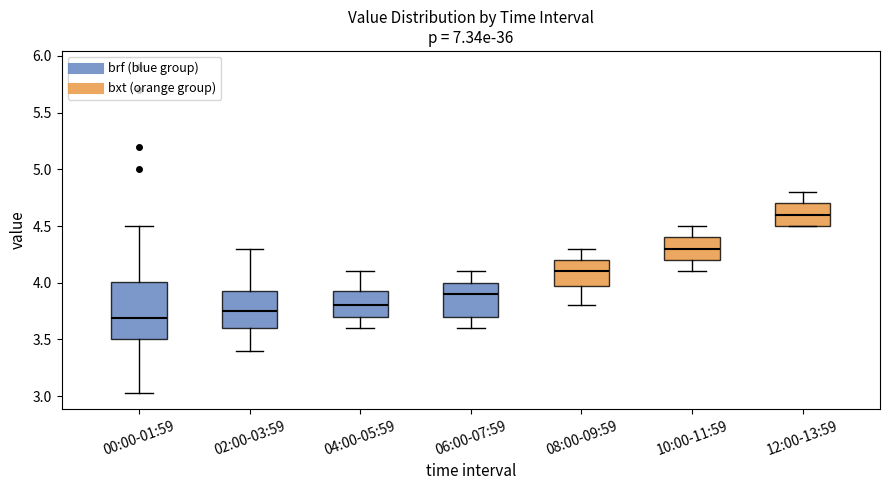

Which box is the tallest, from its lower edge to its upper edge?

00:00-01:59